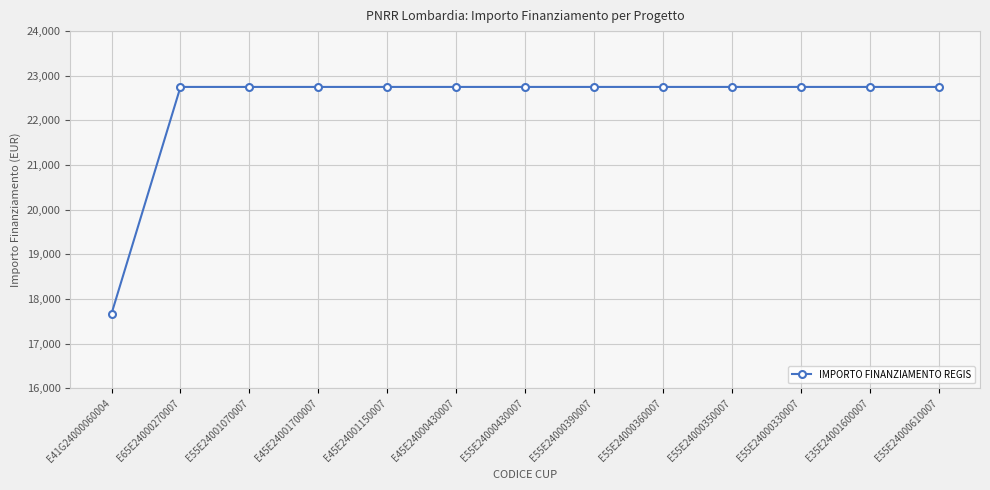

What is the sum of all values?

290674.8